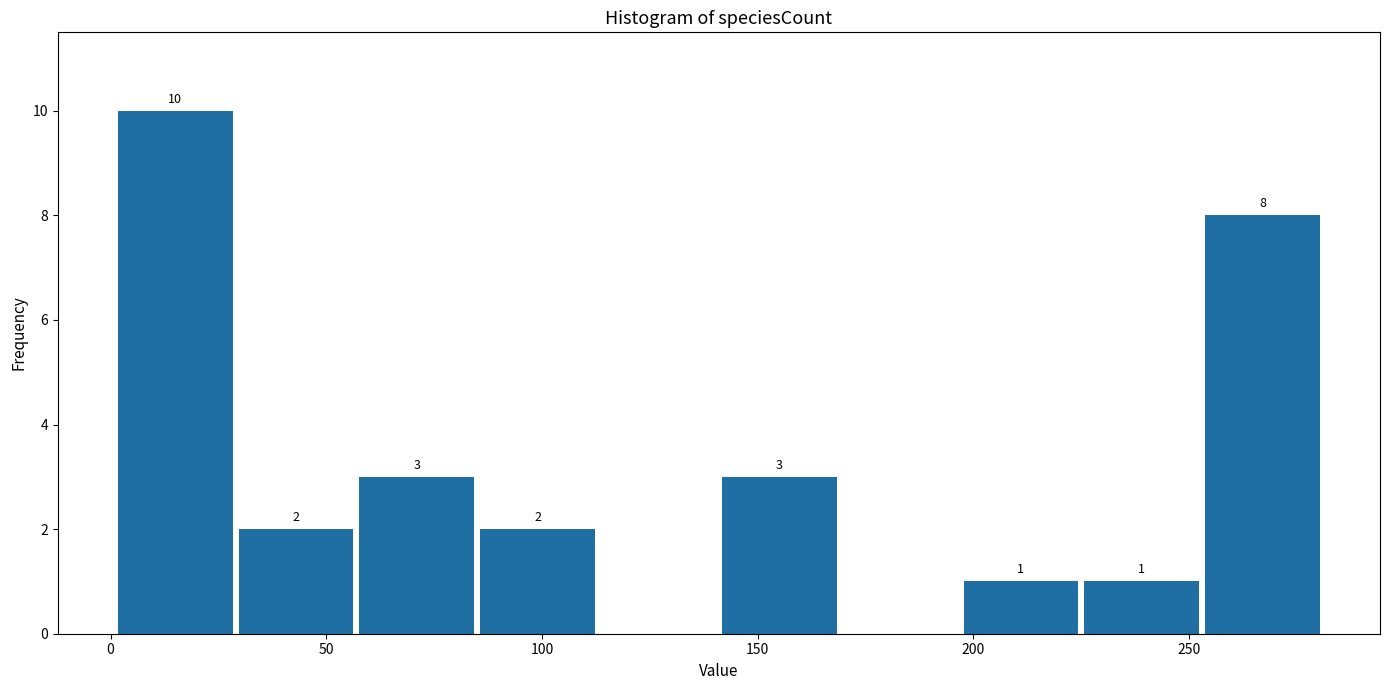

Over which range of the x-axis is the bar tallest?

1 to 29